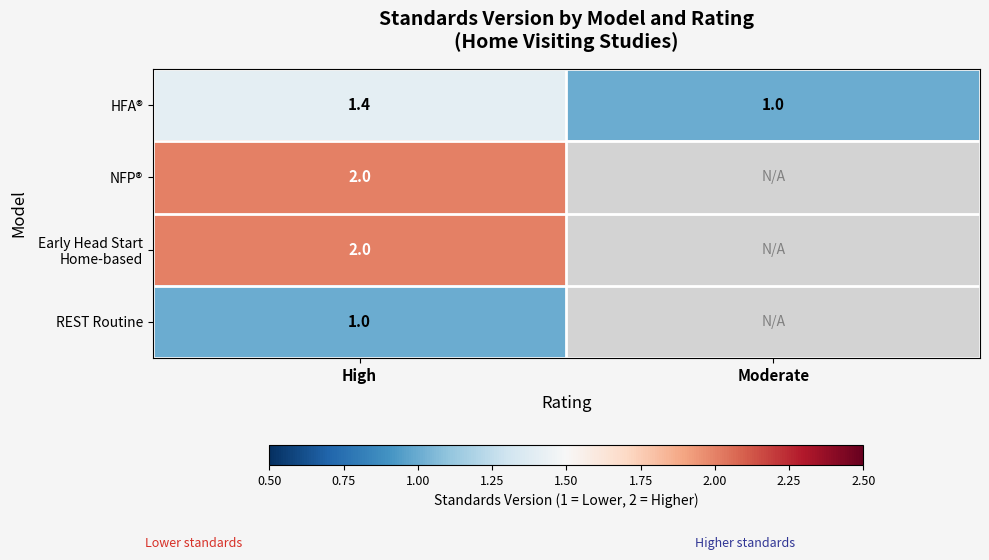

Which category has the lowest value in the HFA® series?

Moderate